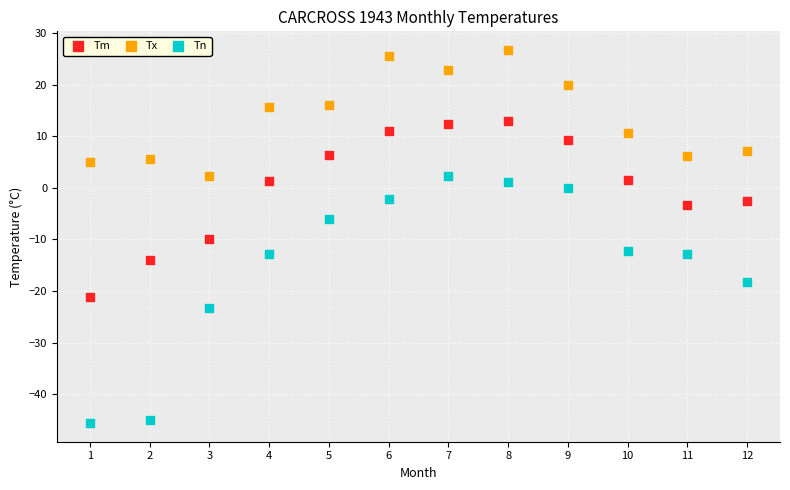

Which series contains the highest Y value?

Tx